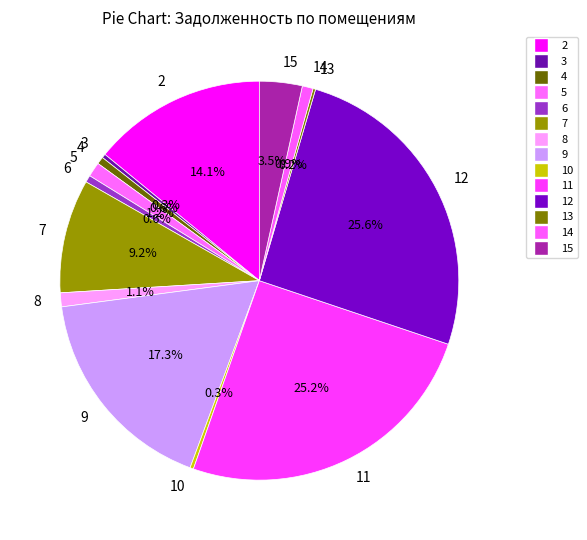

Is there any slice that represents more than half of the pie?

No